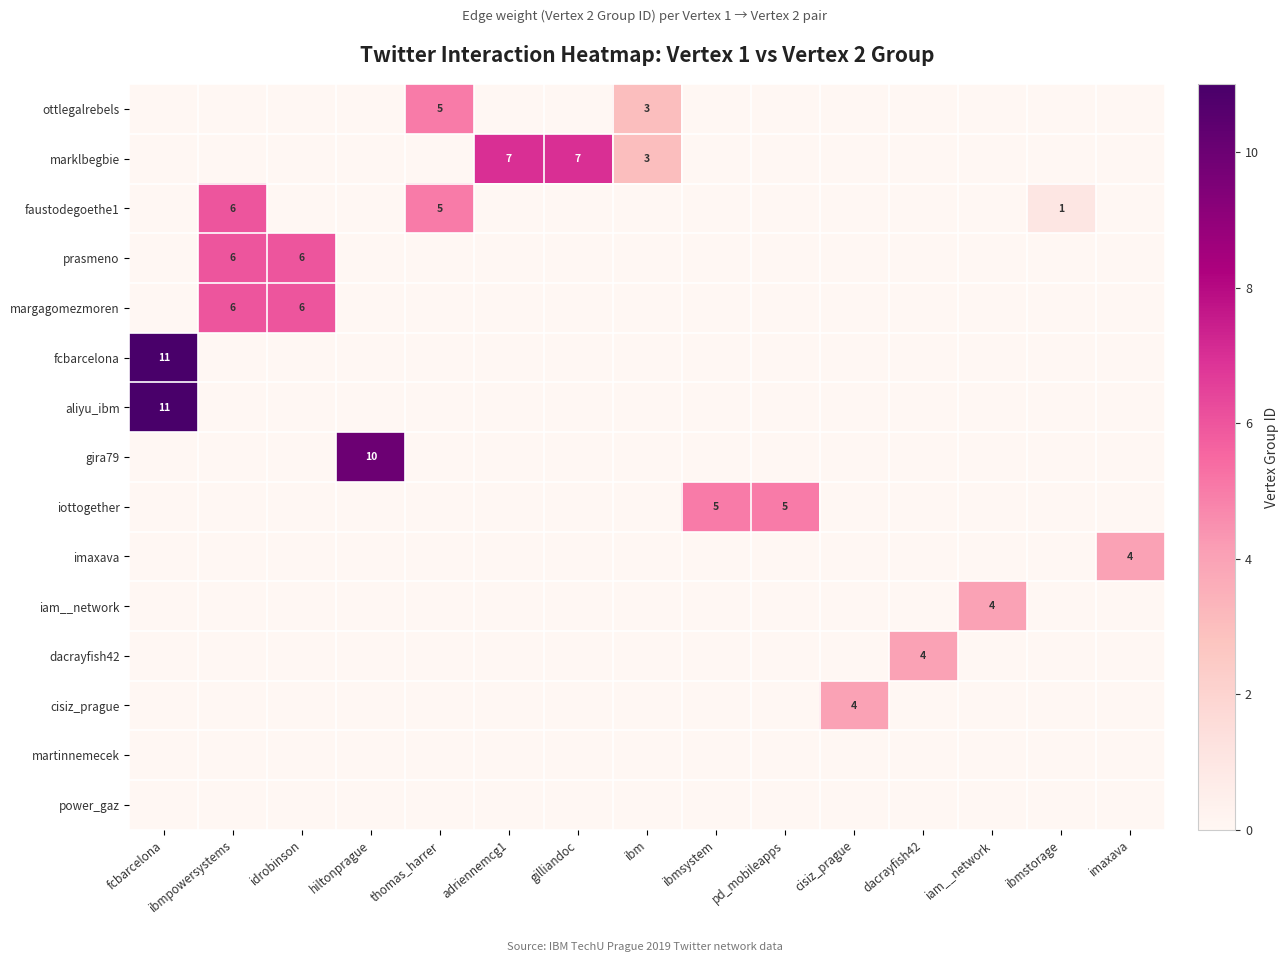

Which series has the largest total across all categories?

row_1